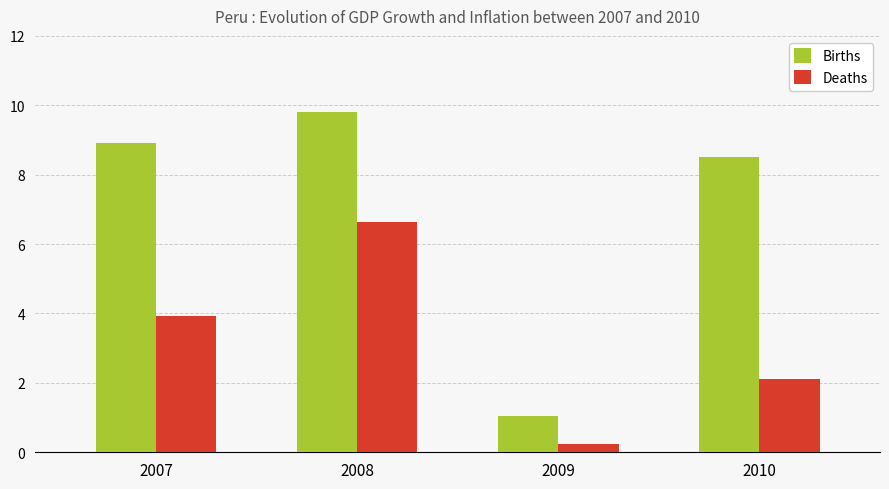

At which category is the sum across all series the highest?

2008